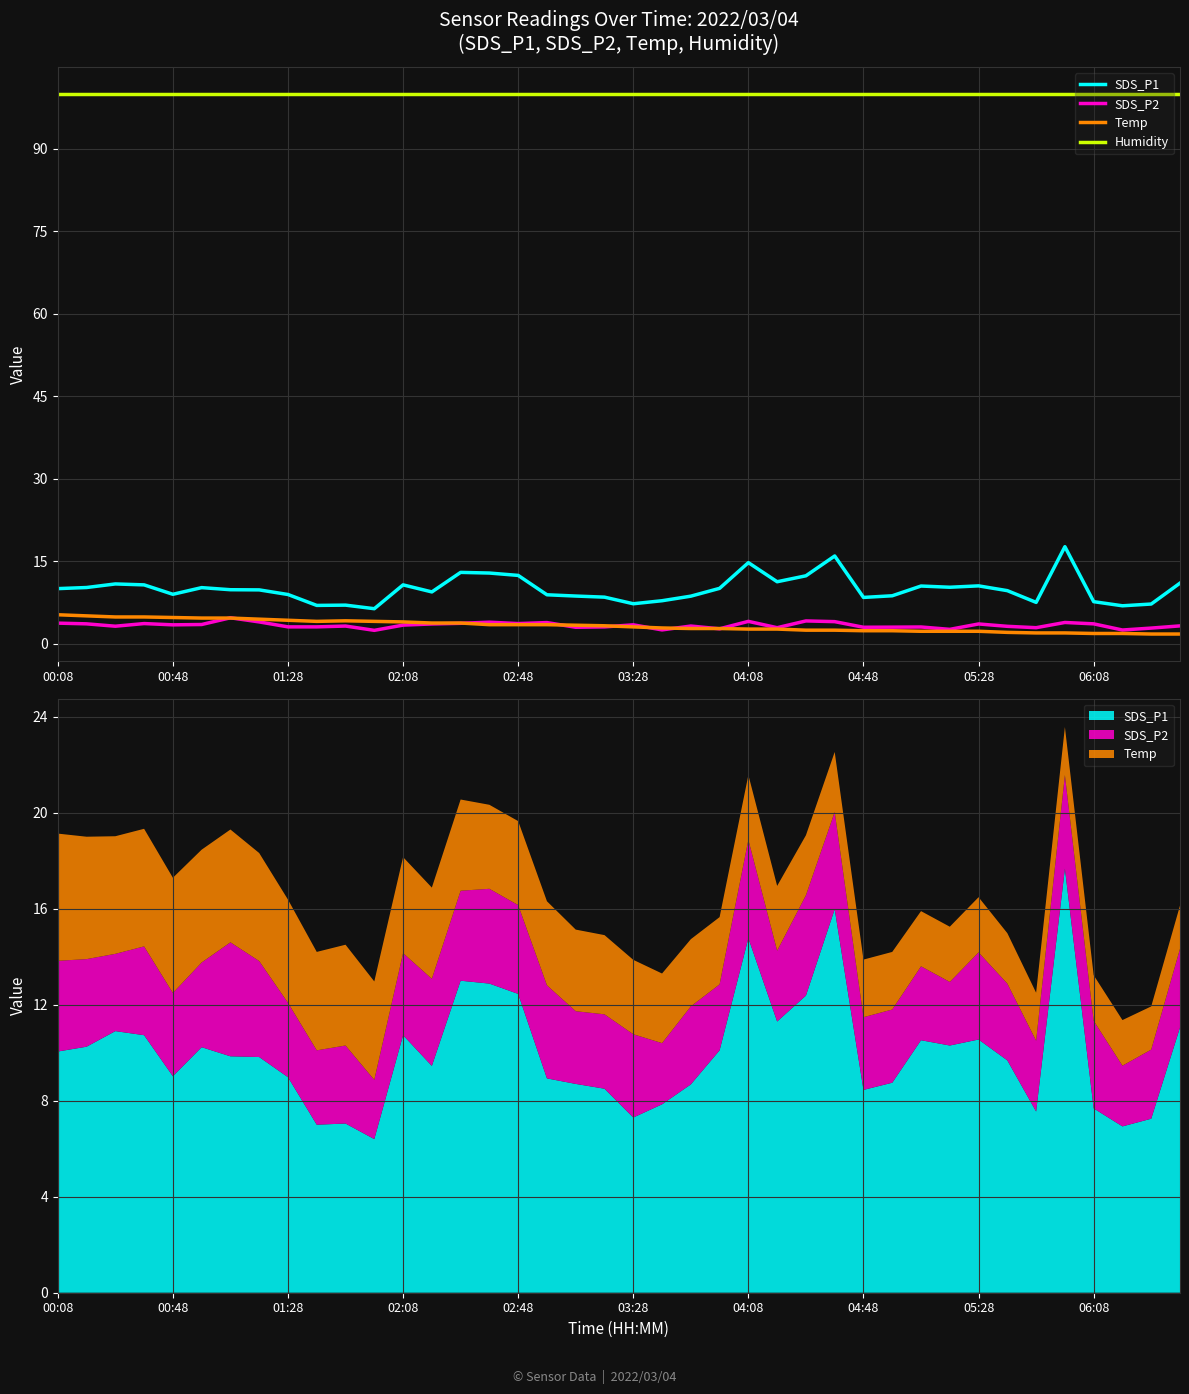

What are all the series names shown in the legend?

SDS_P1, SDS_P2, Temp, Humidity